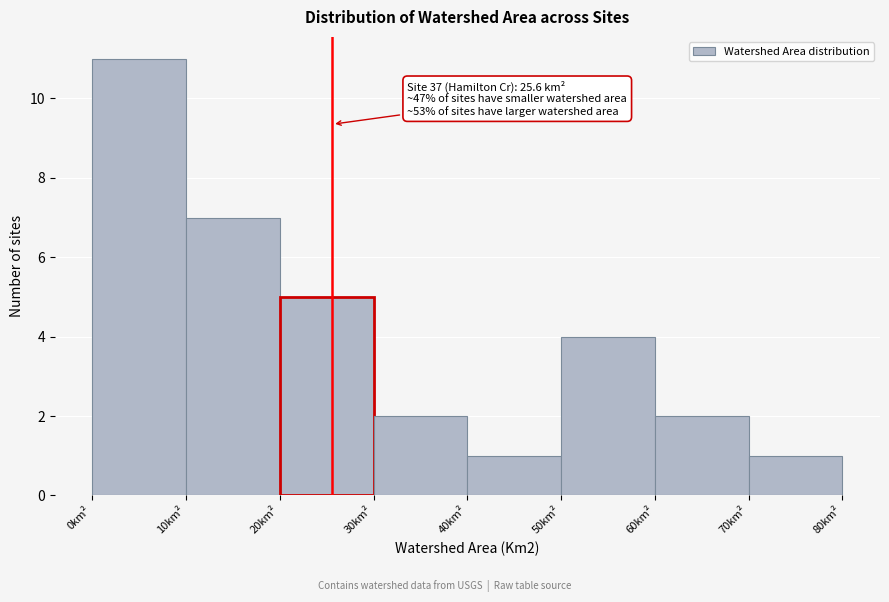

Which range on the x-axis has the tallest bar?

0 to 10